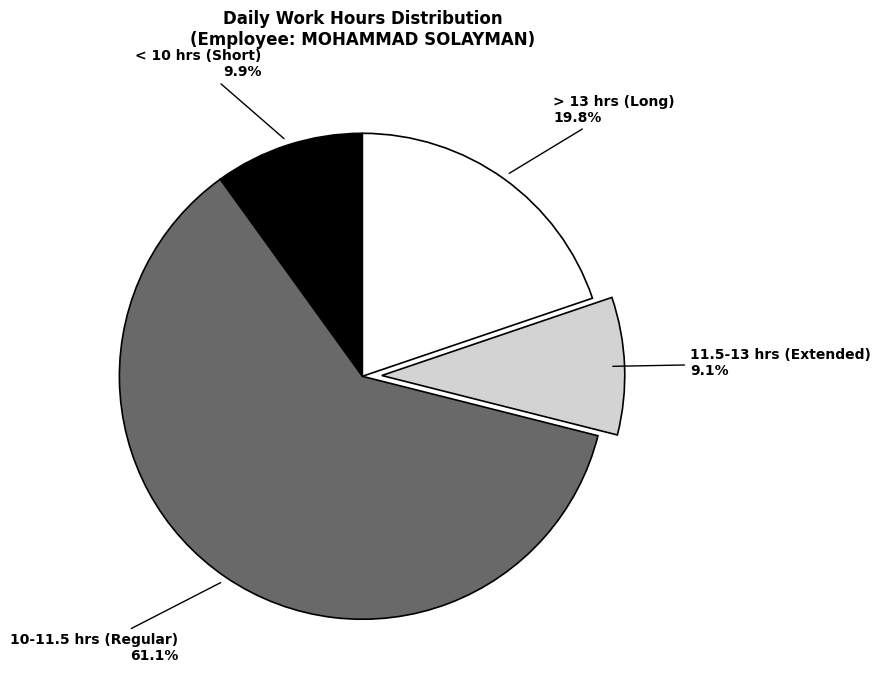

Which category accounts for the majority?

10-11.5 hrs (Regular)